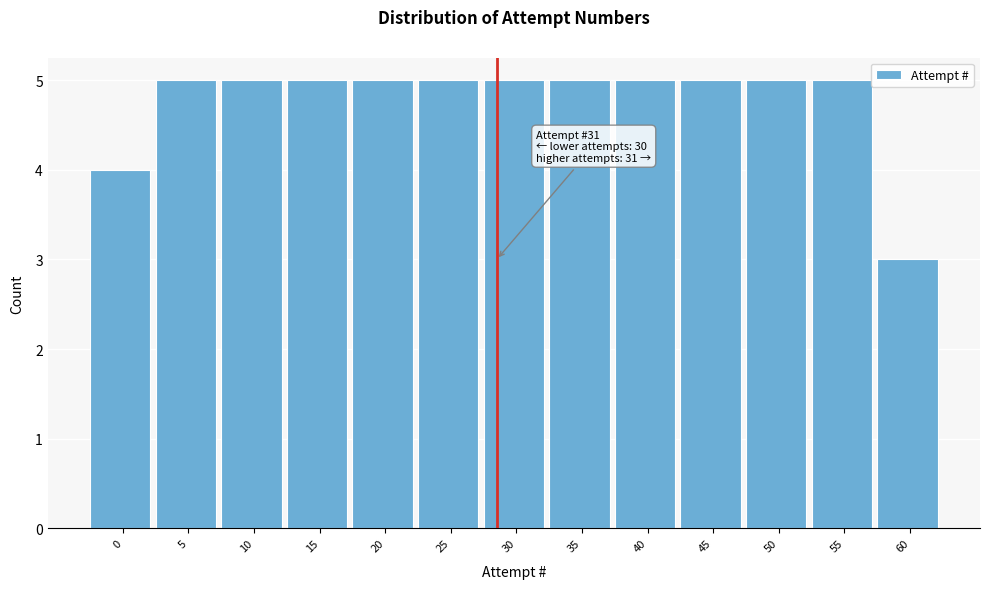

Reading right to left, extract all data points from this chart.

3	5	5	5	5	5	5	5	5	5	5	5	4